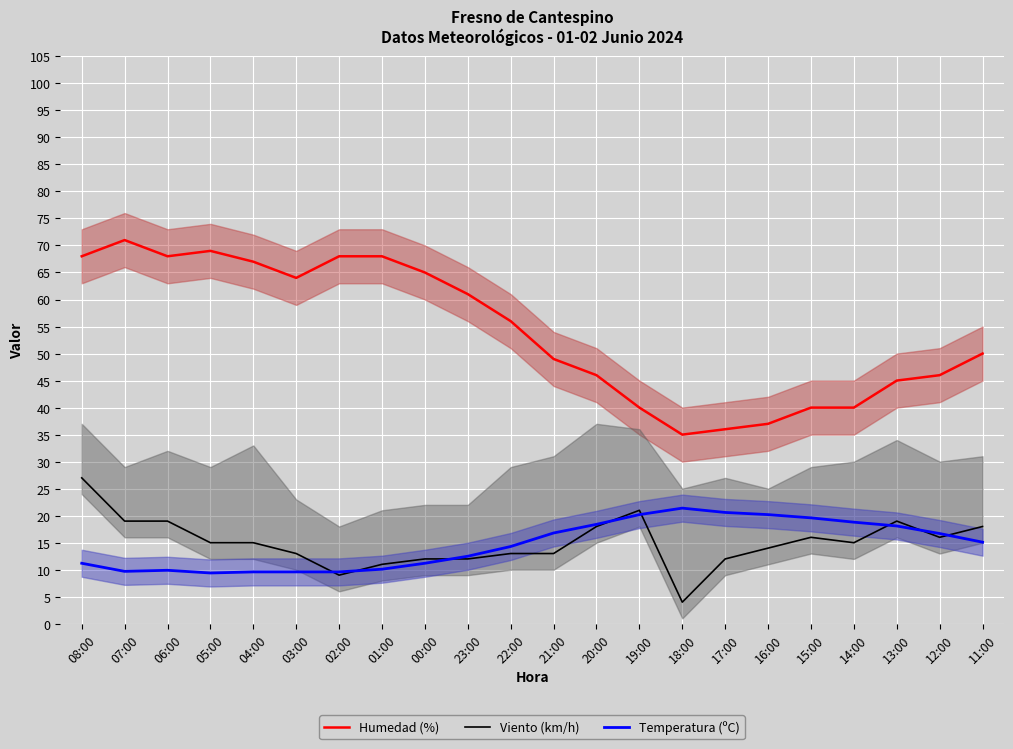

How many interior local valleys does the Viento (km/h) series have?

4